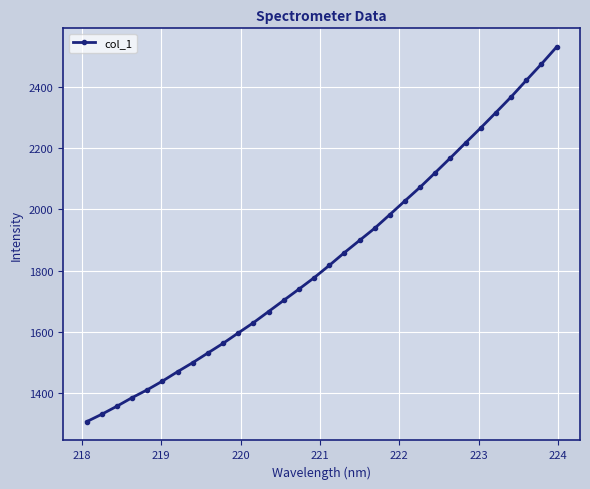

What is the difference between the maximum and minimum values?

1222.1